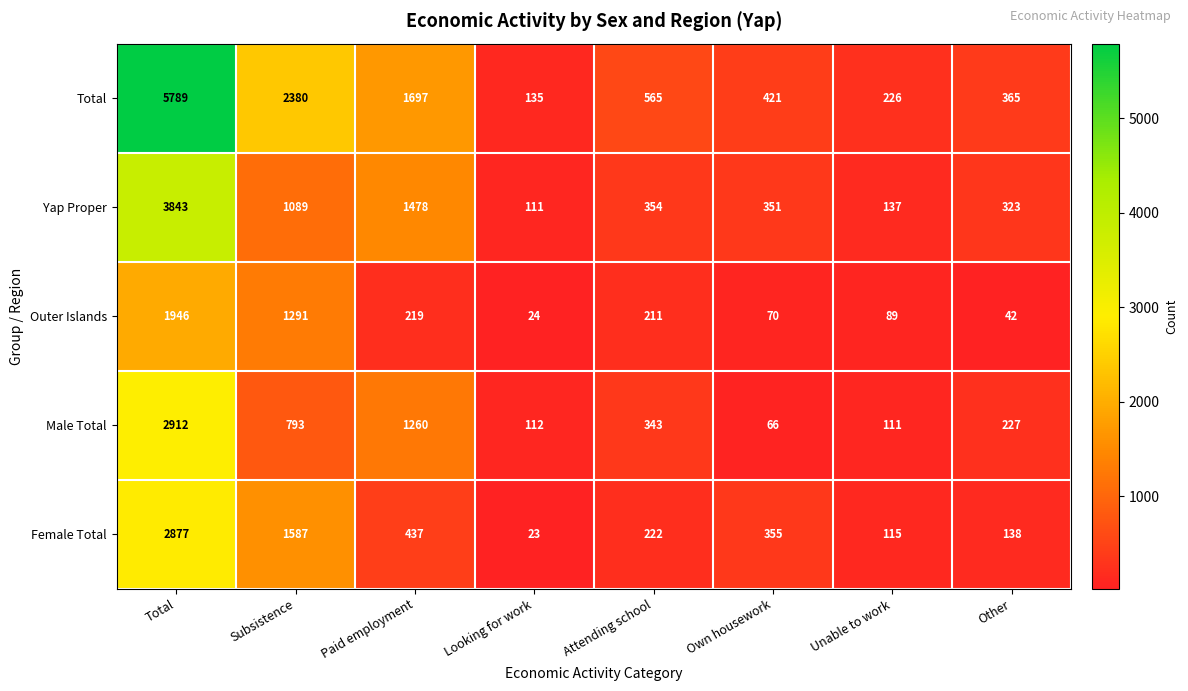

Which series has the largest total across all categories?

Total